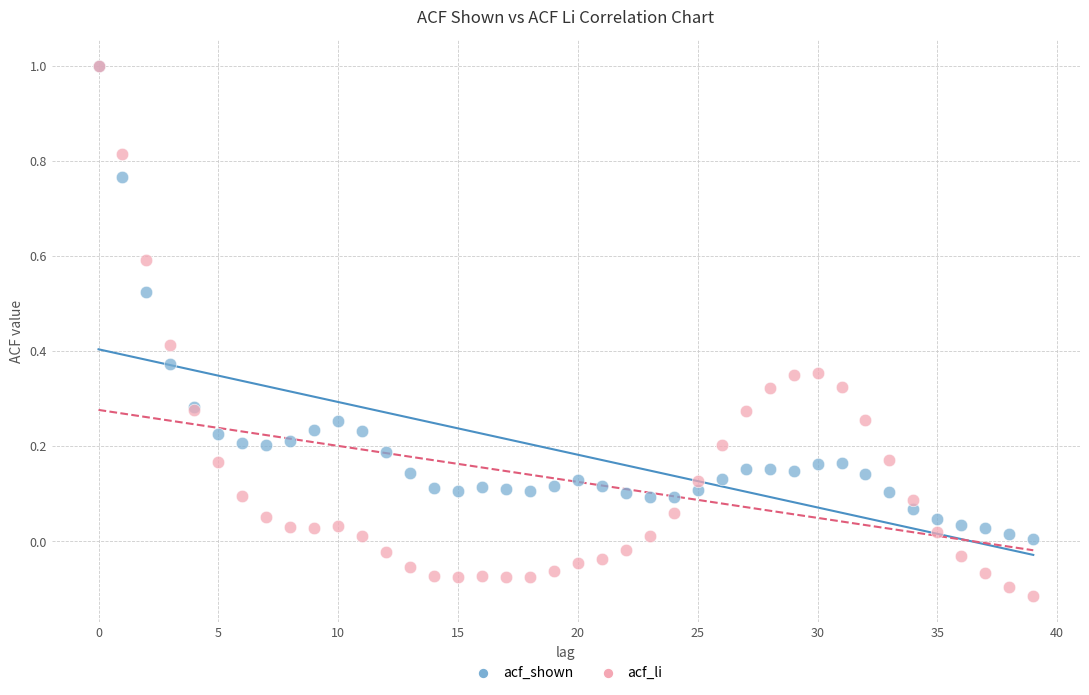

What are all the series names shown in the legend?

acf_shown, acf_li